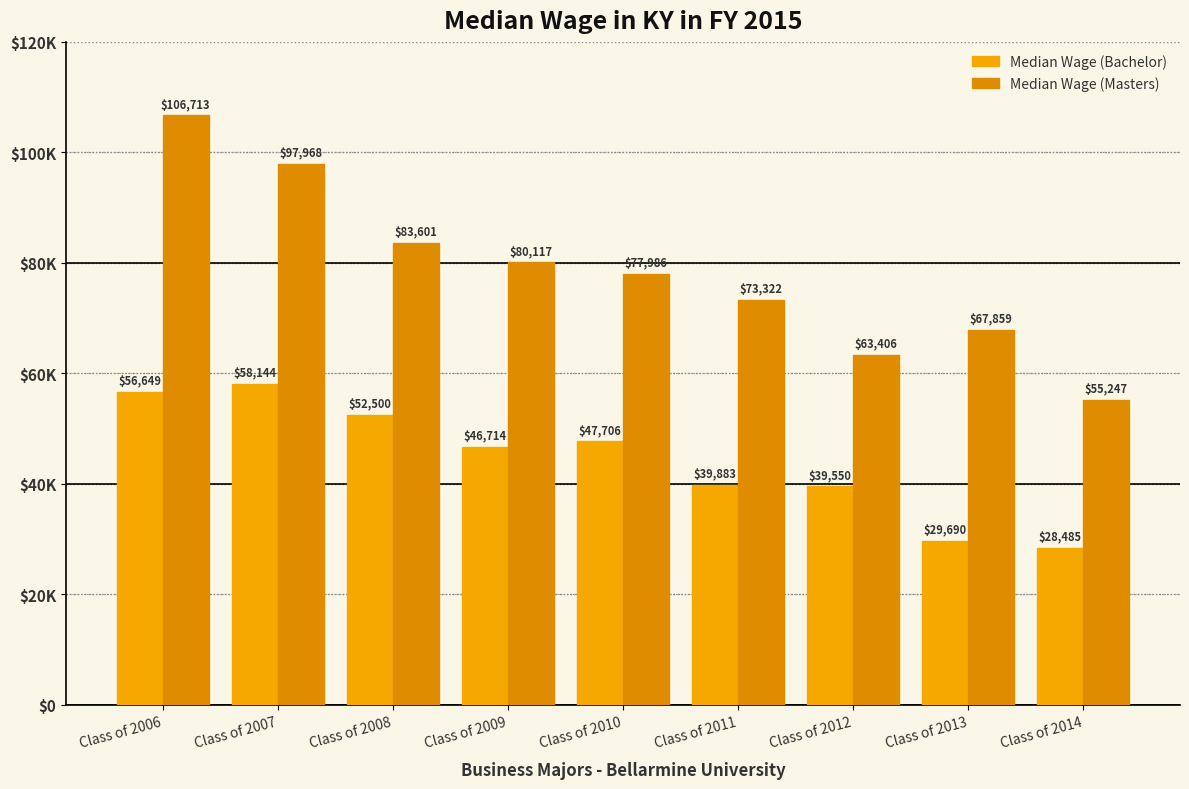

Which series changed the most between Class of 2011 and Class of 2014?

Median Wage (Masters)